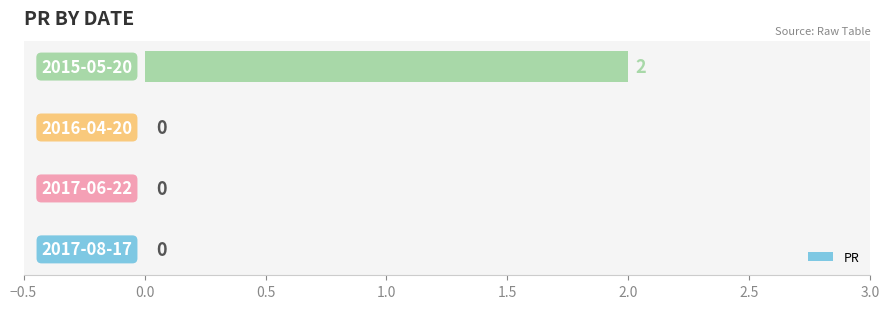

How many values are between 0 and 2?

4